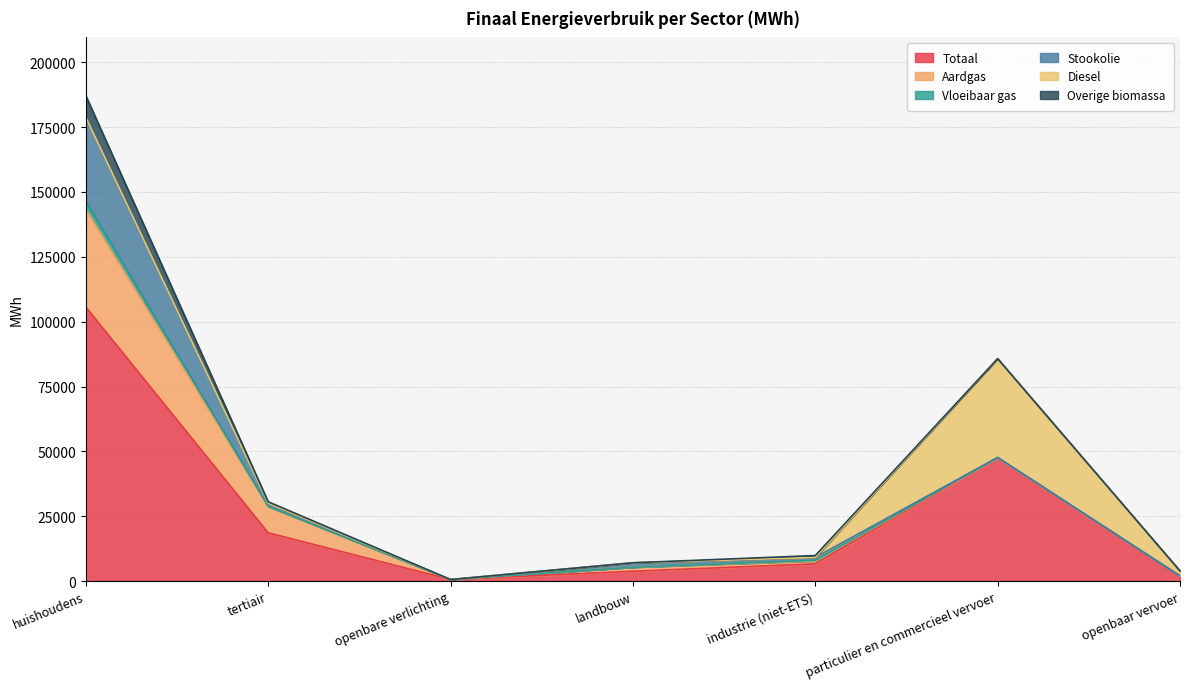

How many interior local peaks does the Stookolie series have?

1